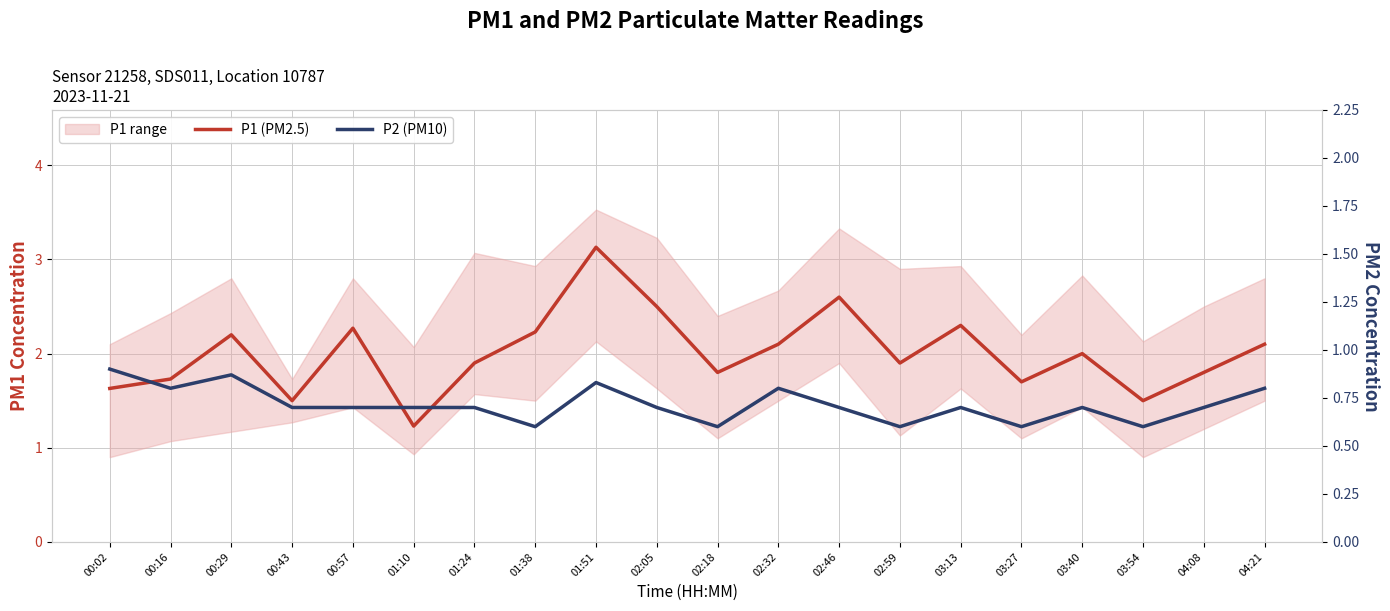

Where is P2 (PM10) nearest to the value 0?

01:38